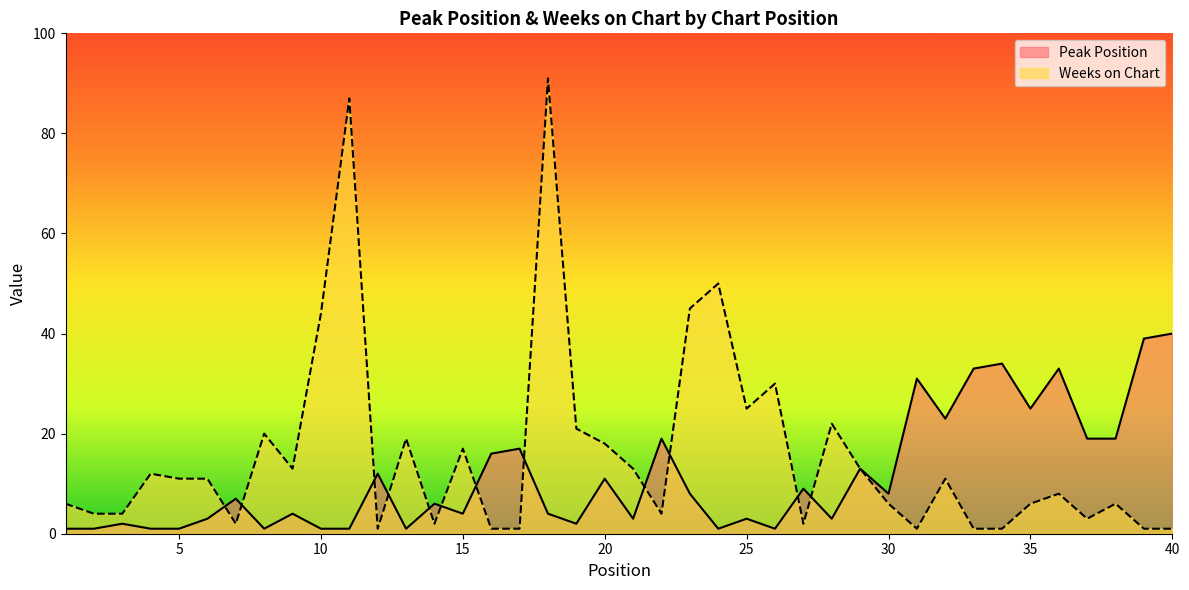

What is the difference between the Weeks on Chart values at 32 and 30?

5